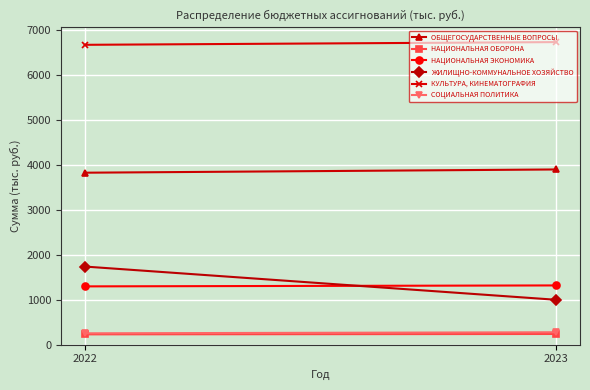

What is the difference between the ЖИЛИЩНО-КОММУНАЛЬНОЕ ХОЗЯЙСТВО values at 2023 and 2022?

738.7